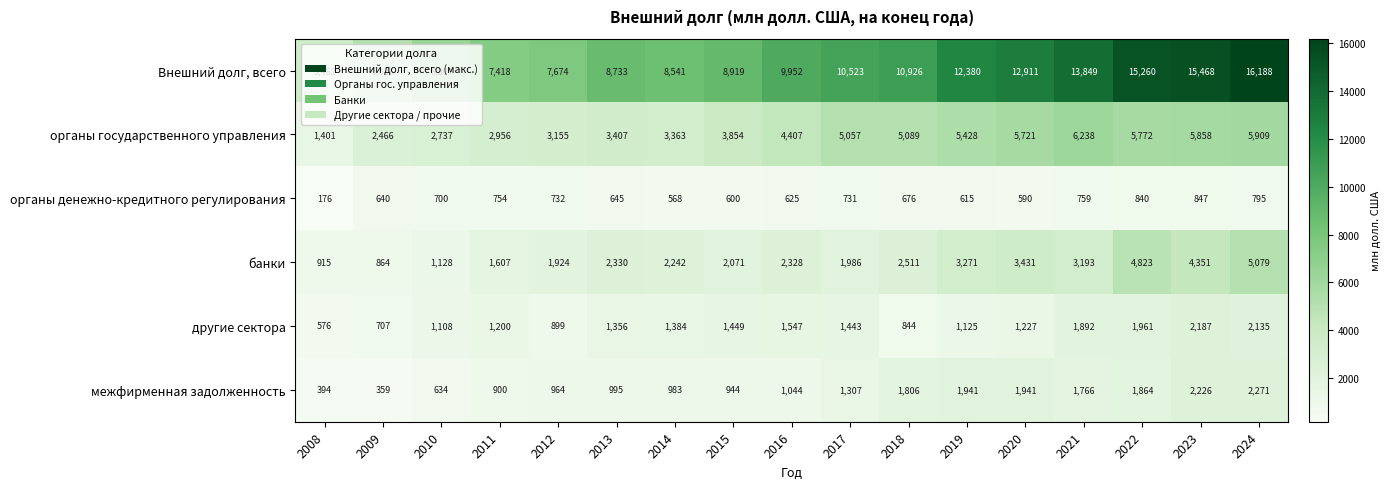

At 2013, list the series in order from largest to smallest.

Внешний долг, всего, органы государственного управления, банки, другие сектора, межфирменная задолженность, органы денежно-кредитного регулирования